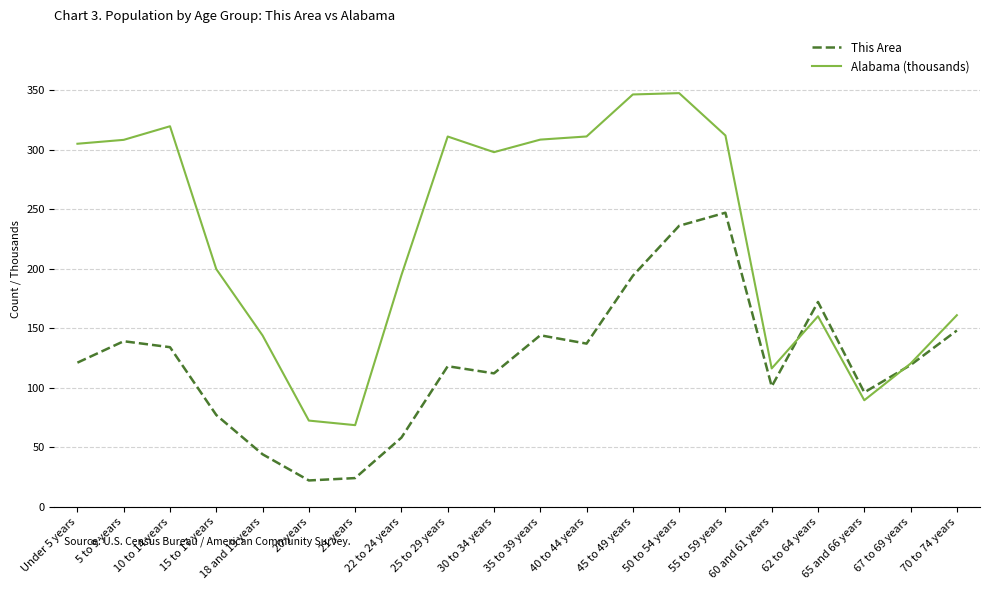

Read the Alabama (thousands) value at 15 to 17 years.

199.6